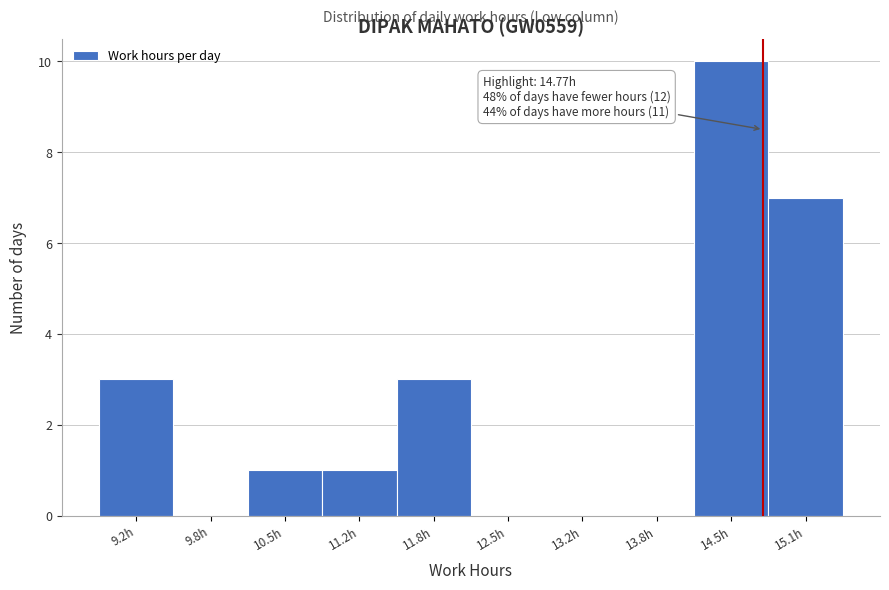

Over which range of the x-axis is the bar tallest?

14.2 to 14.8